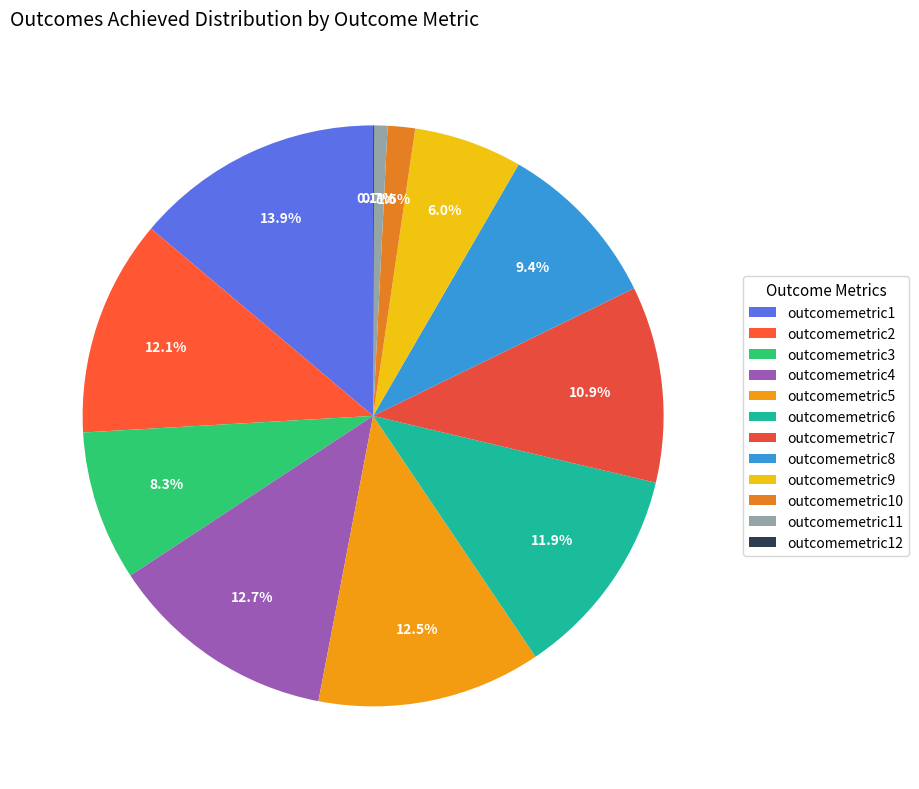

Which category has the biggest portion of the pie?

outcomemetric1